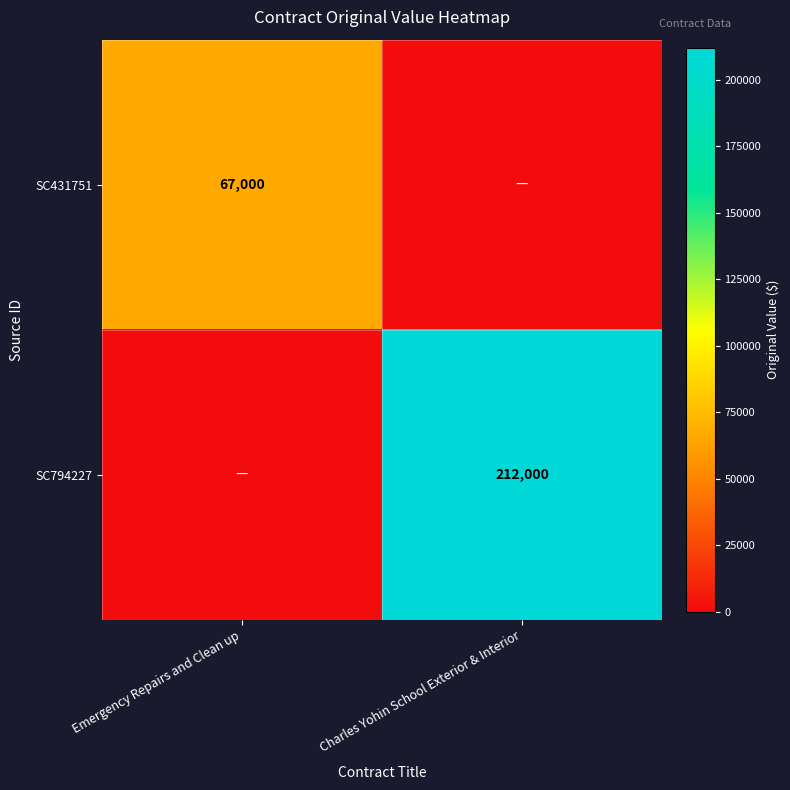

True or false: SC794227 has a value of 59062 at Charles Yohin School Exterior & Interior.

False